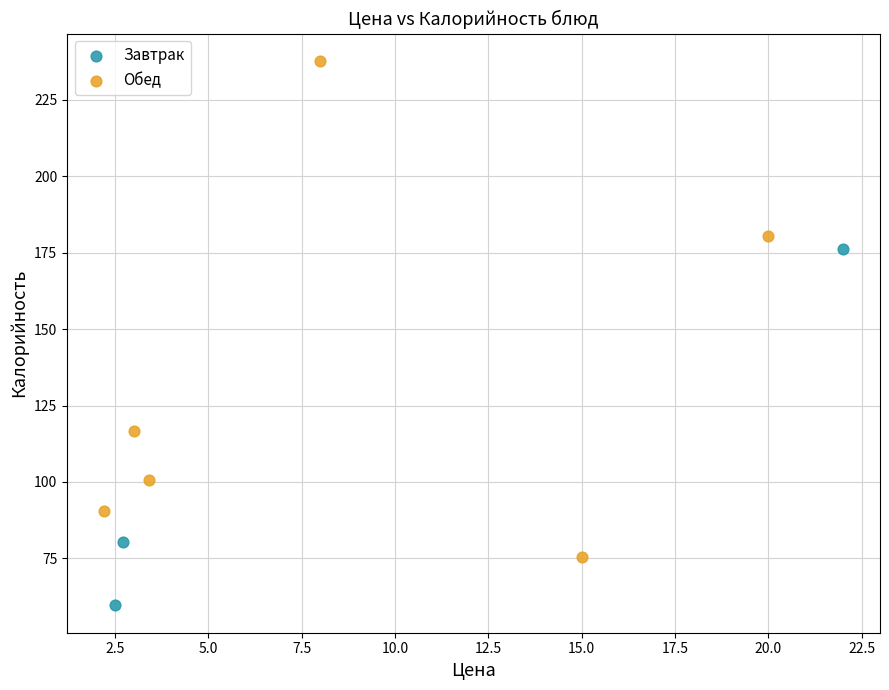

Which series reaches the maximum Y coordinate?

Обед